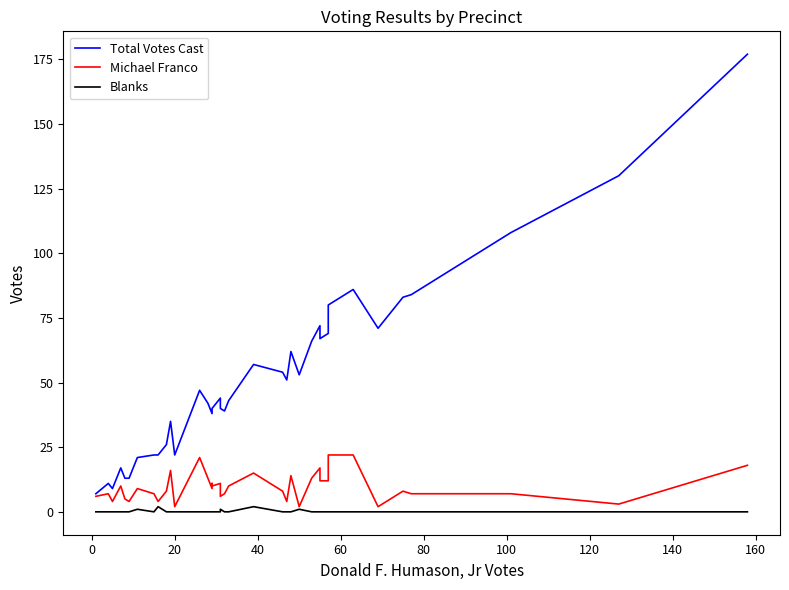

Which series has the largest total across all categories?

Total Votes Cast